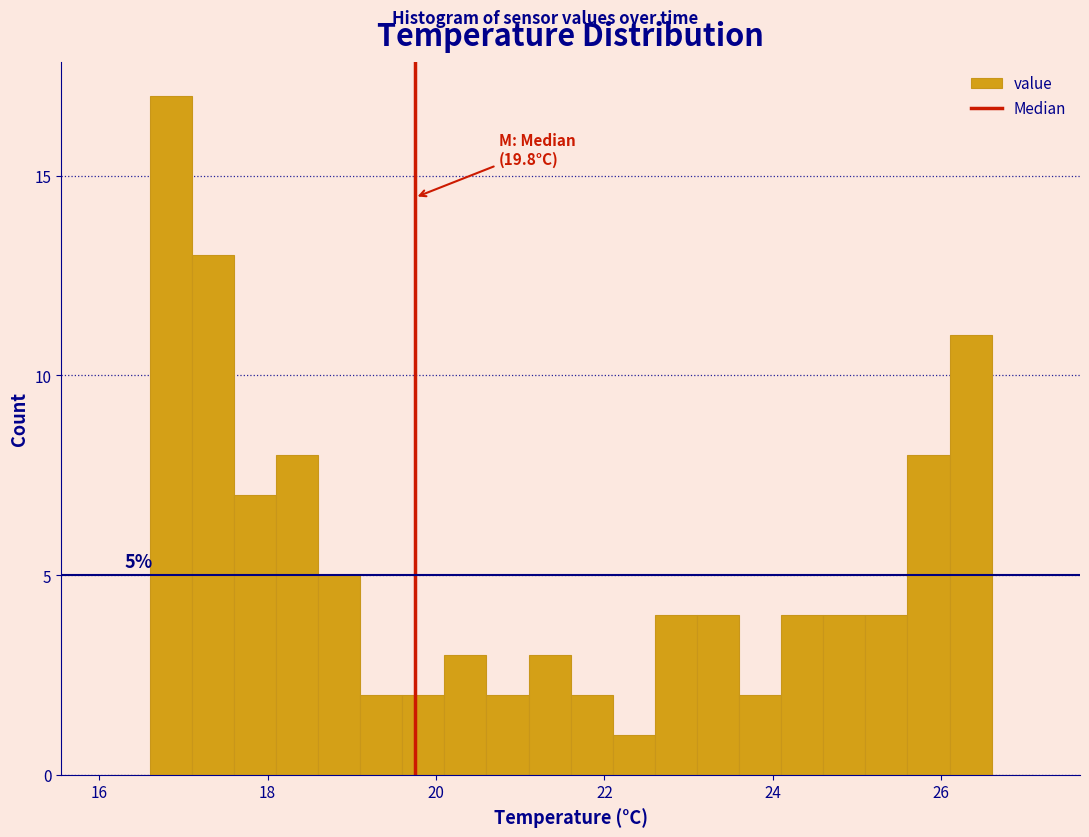

Around what value on the x-axis is the tallest bar? Give the approximate position of its centre, as read against the axis.

16.8